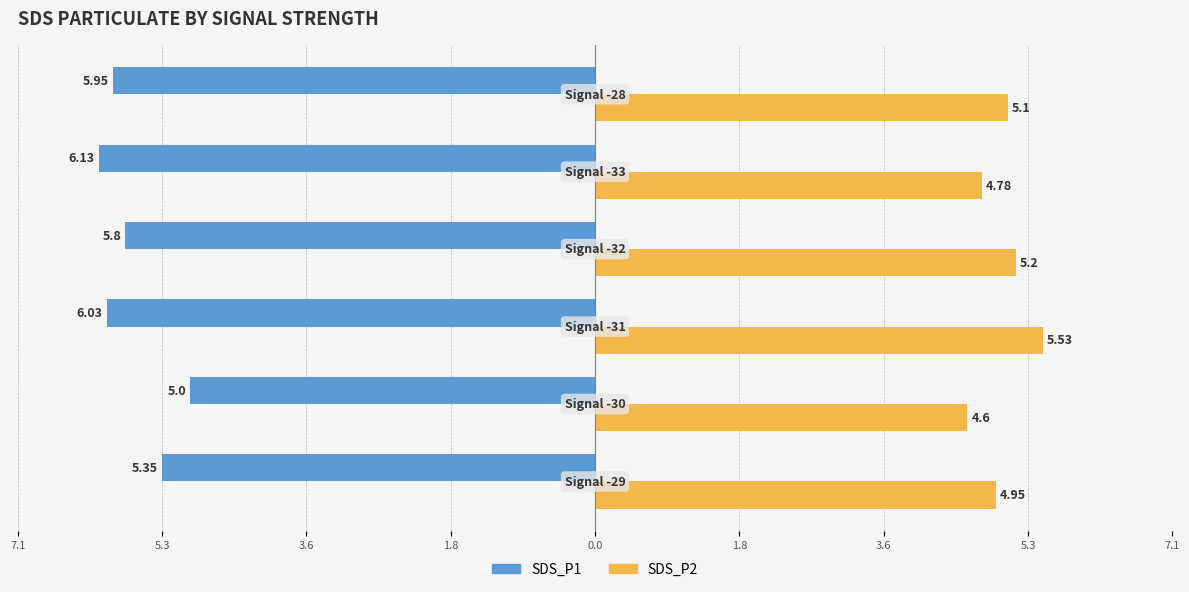

What are all the series names shown in the legend?

SDS_P1, SDS_P2